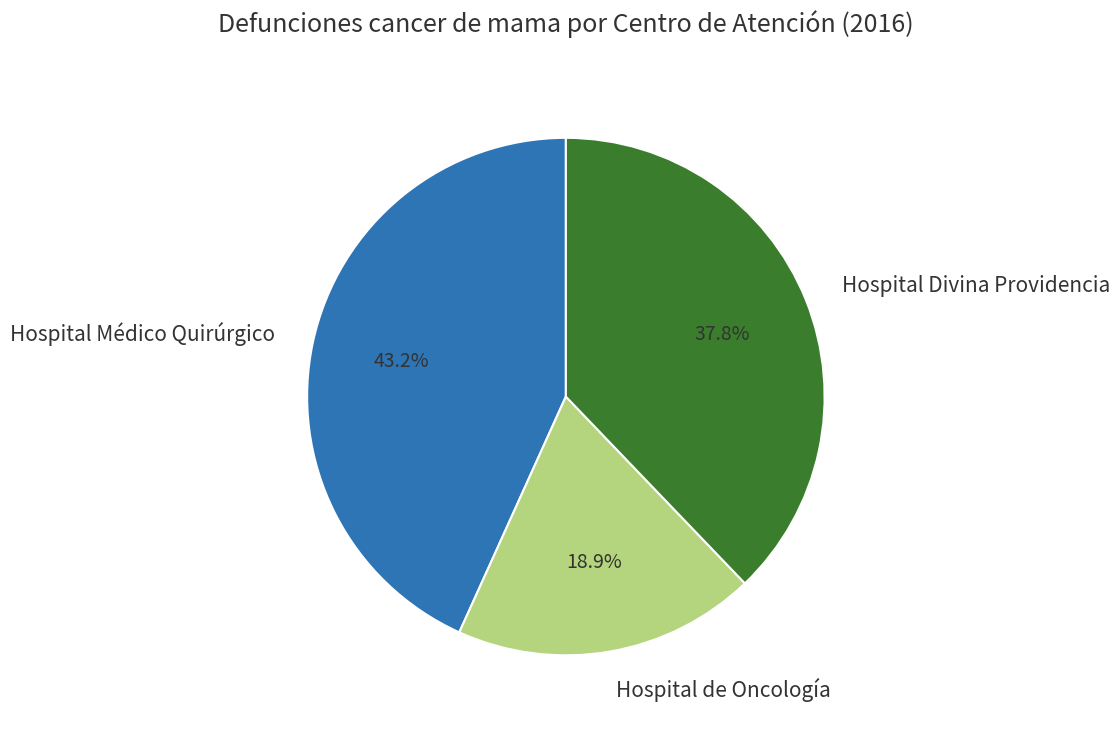

To the nearest percent, what percentage of the pie is Hospital de Oncología?

19%